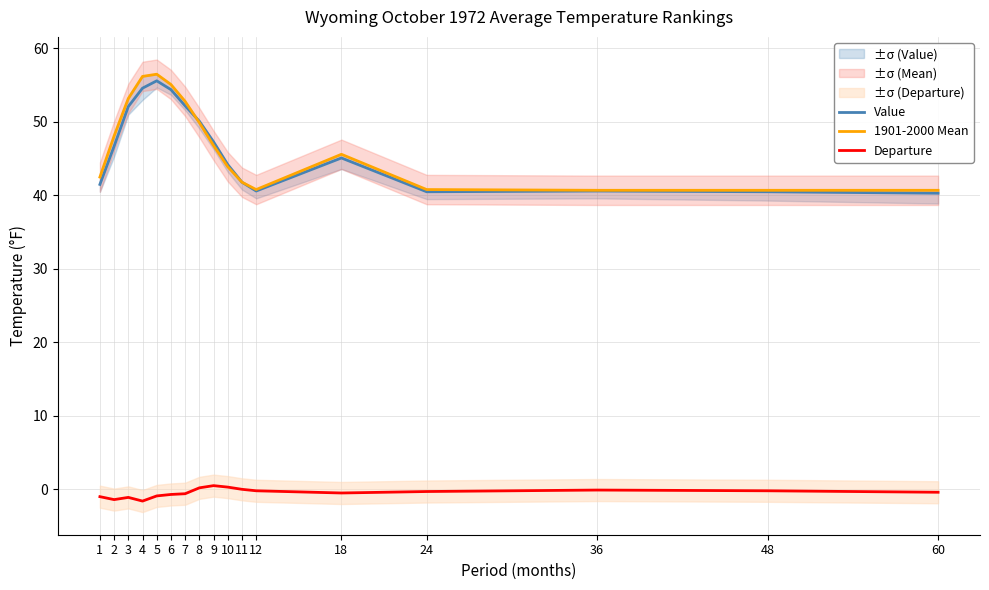

The Value series shows 55.6 at 5. True or false?

True